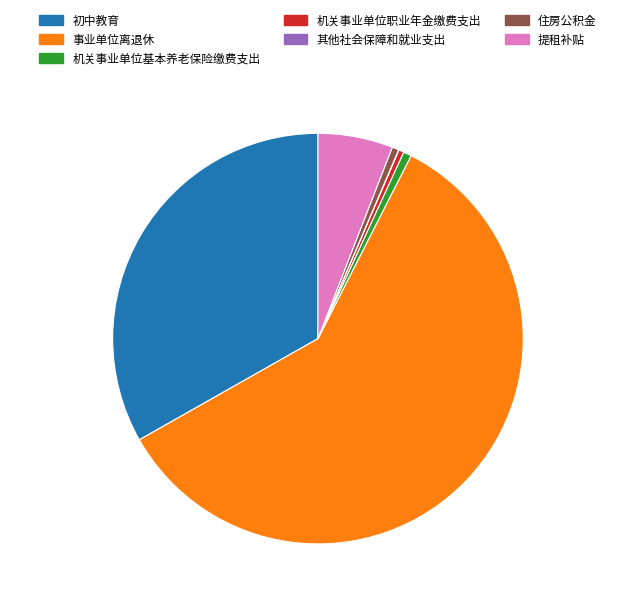

Combined, do 机关事业单位基本养老保险缴费支出 and 住房公积金 account for over 50%?

No